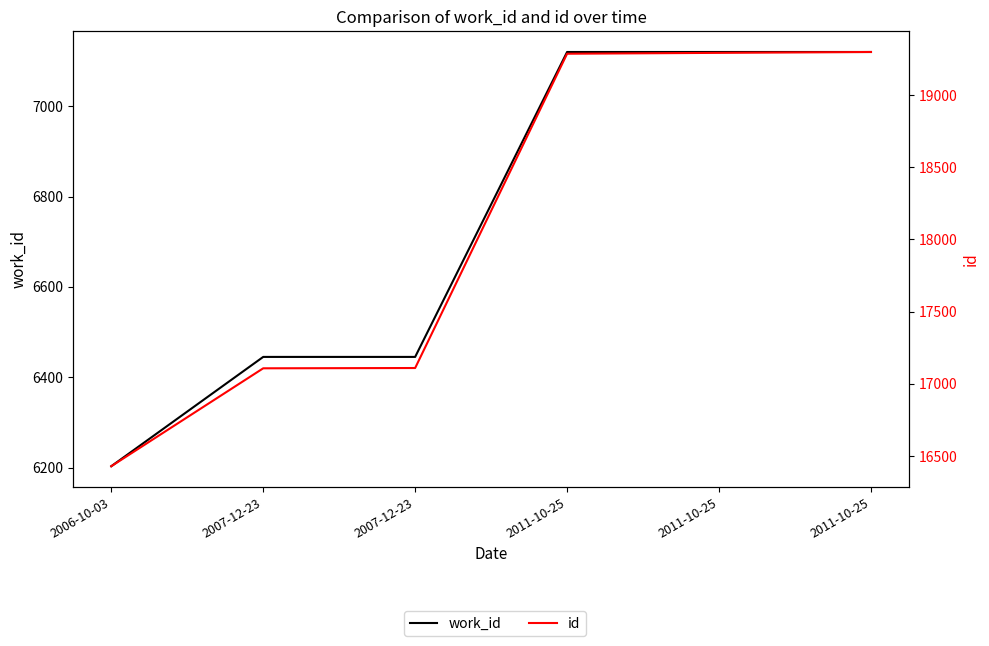

Is it true that id equals 19286 at 2011-10-25?

True